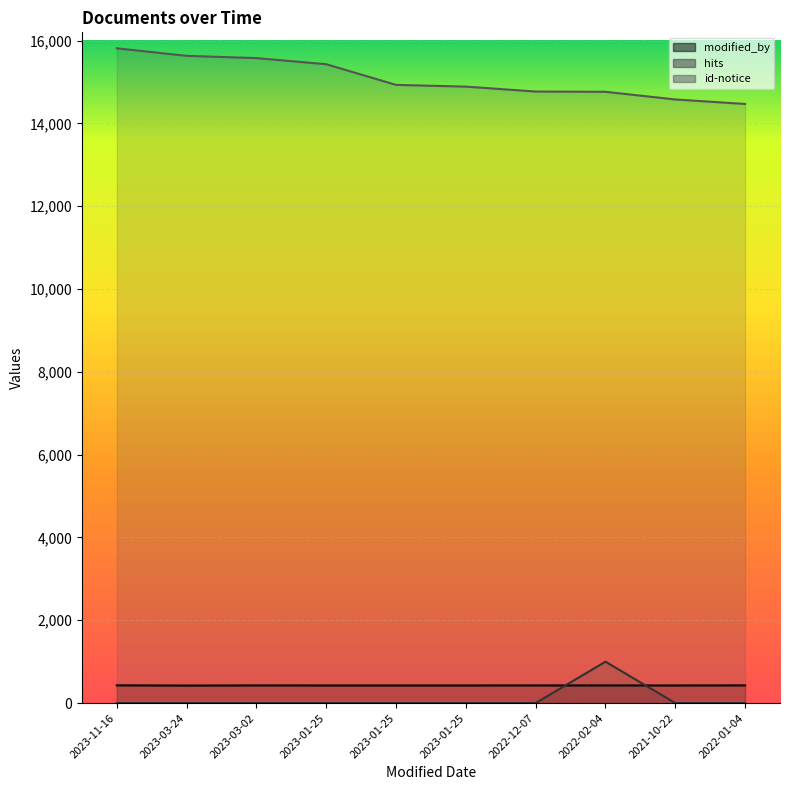

Rank the categories by modified_by value from highest to lowest.

2023-11-16, 2022-01-04, 2023-03-02, 2022-12-07, 2022-02-04, 2023-01-25, 2023-01-25, 2023-01-25, 2021-10-22, 2023-03-24